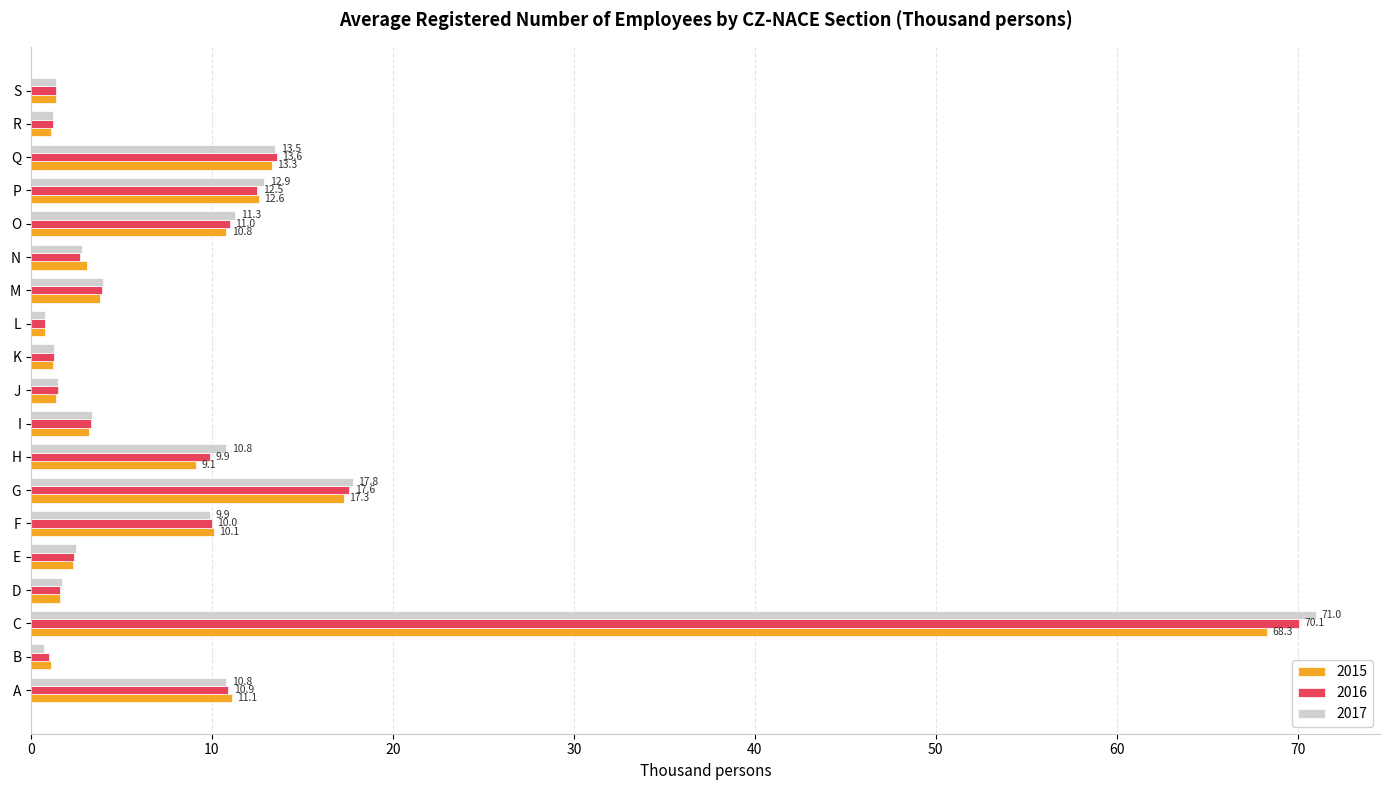

Is the value of 2015 at O greater than the value of 2016 at S?

Yes